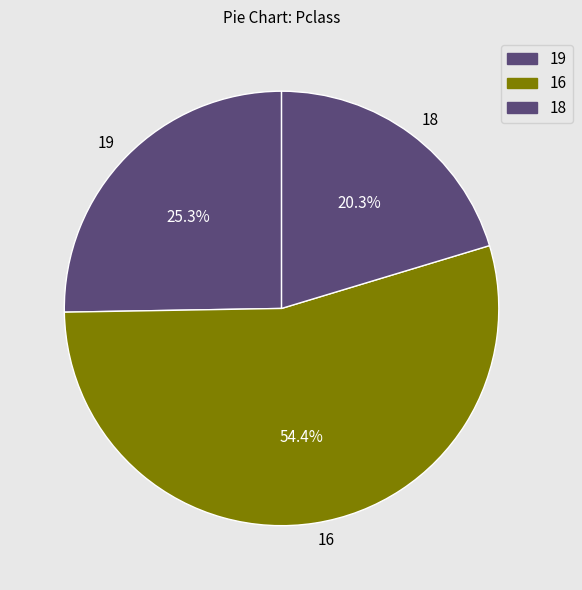

Rank the categories by value from lowest to highest.

18, 19, 16